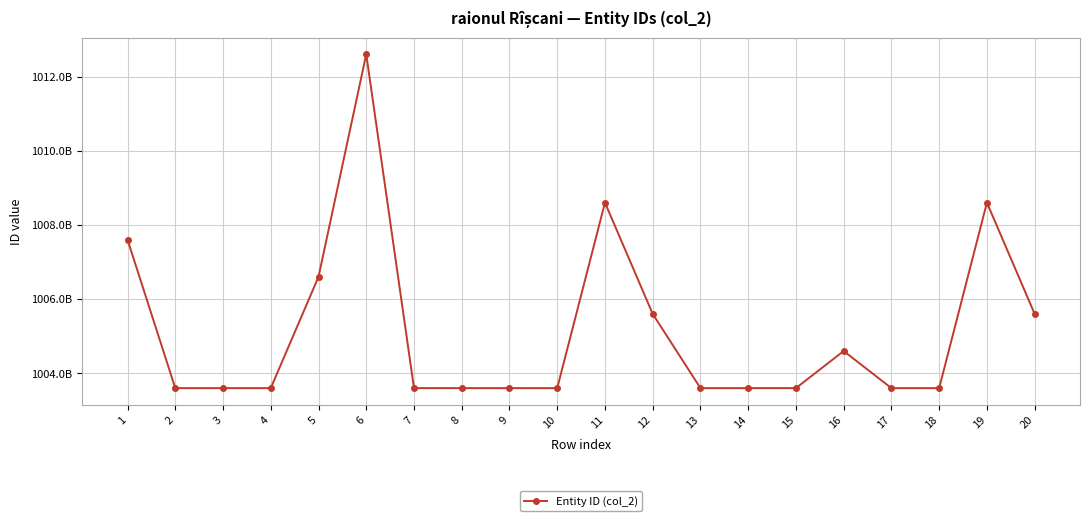

At which category does the data reach its first local valley?

3